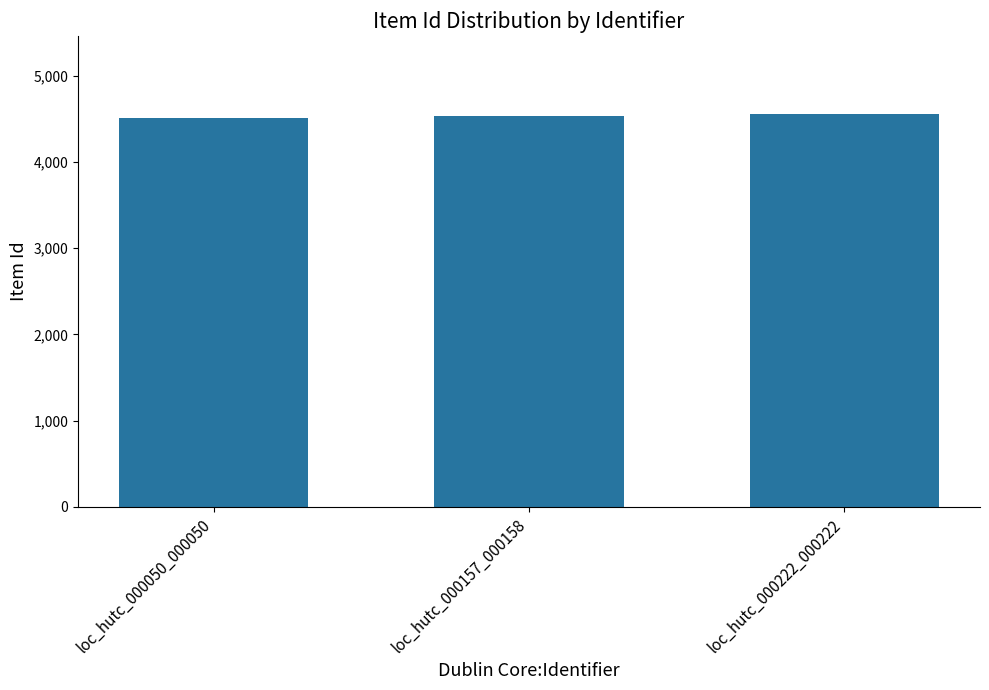

What is the maximum value shown in the chart?

4553